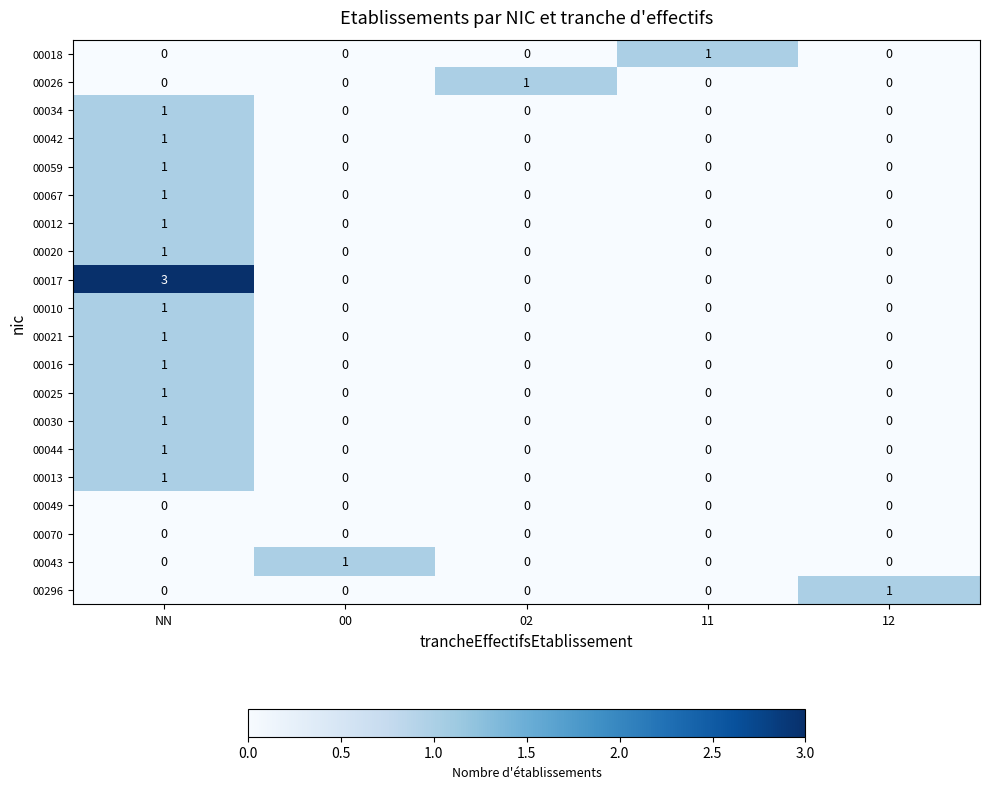

True or false: 00049 has a value of 0 at 12.

True